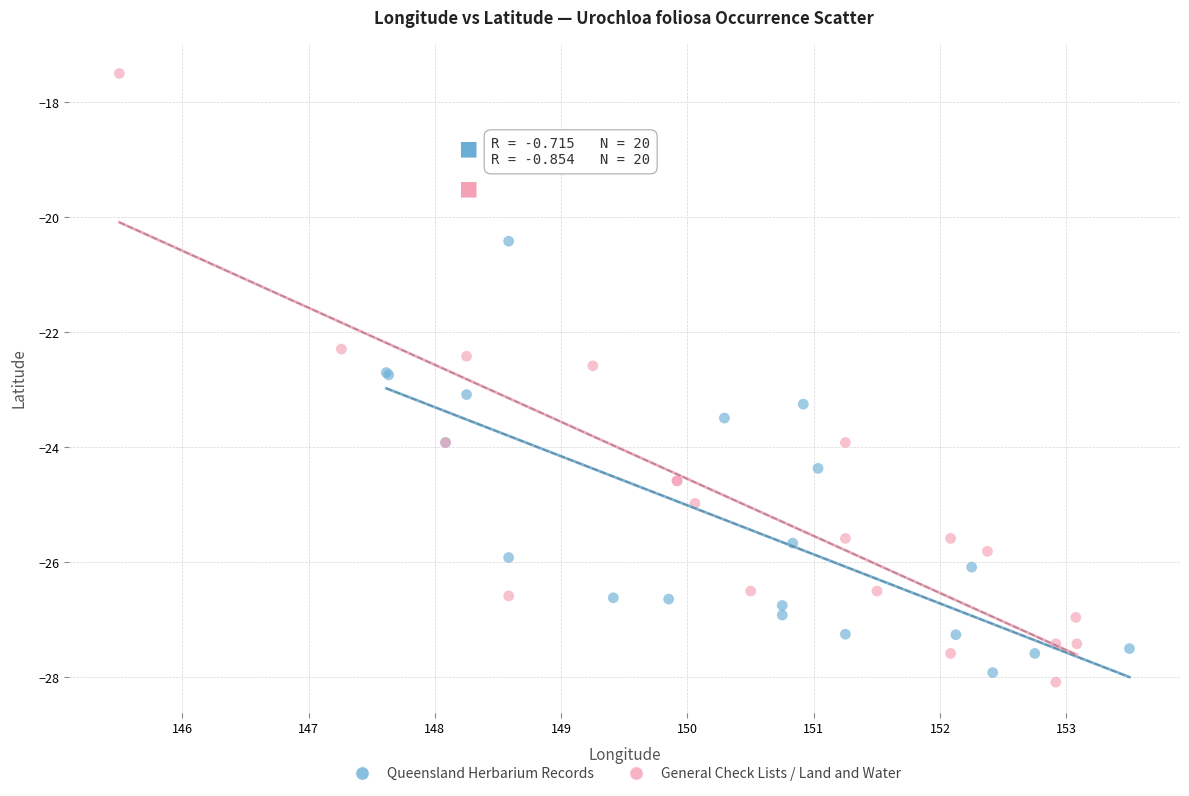

Which series has the largest Y range (max minus min)?

General Check Lists / Land and Water